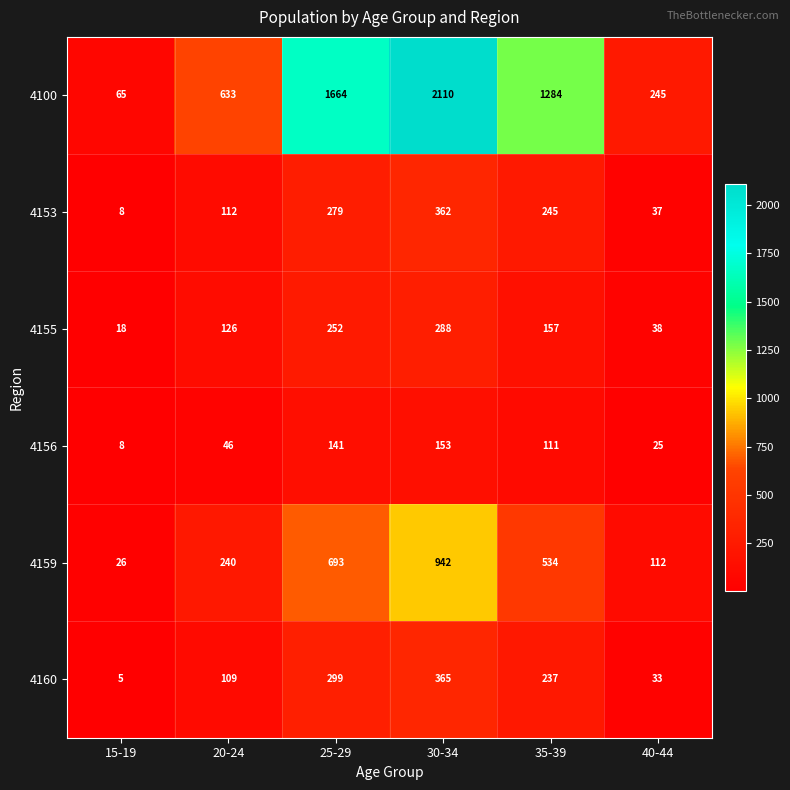

What is the difference between the highest and lowest values at 40-44?

220